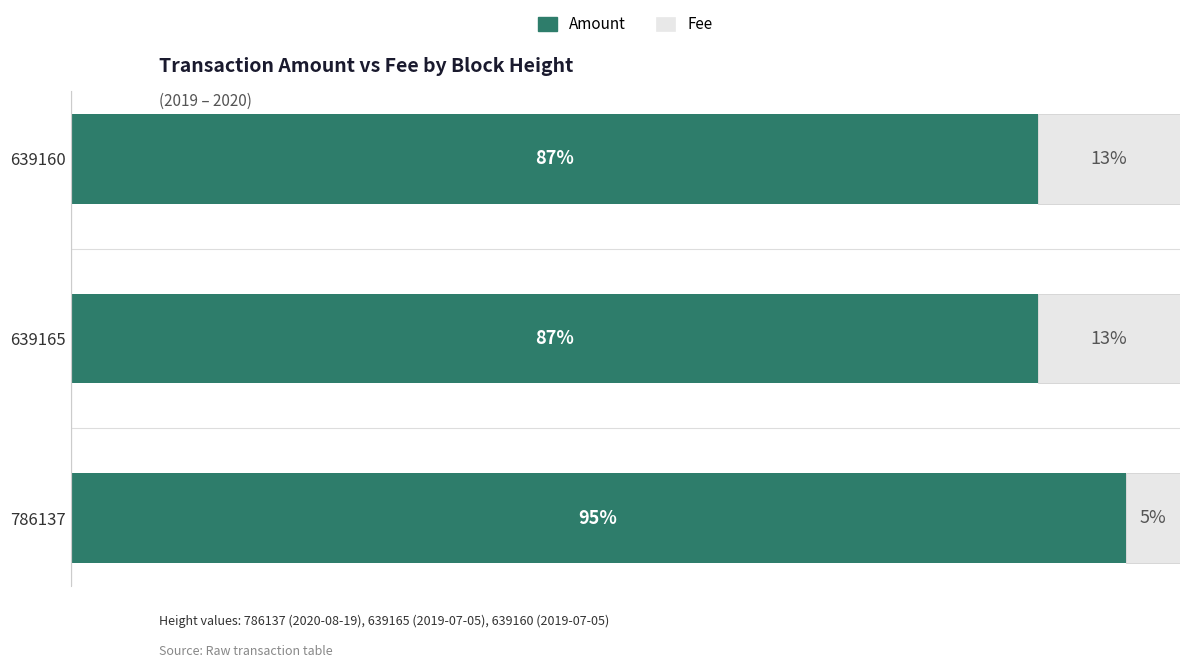

What are all the series names shown in the legend?

Amount, Fee